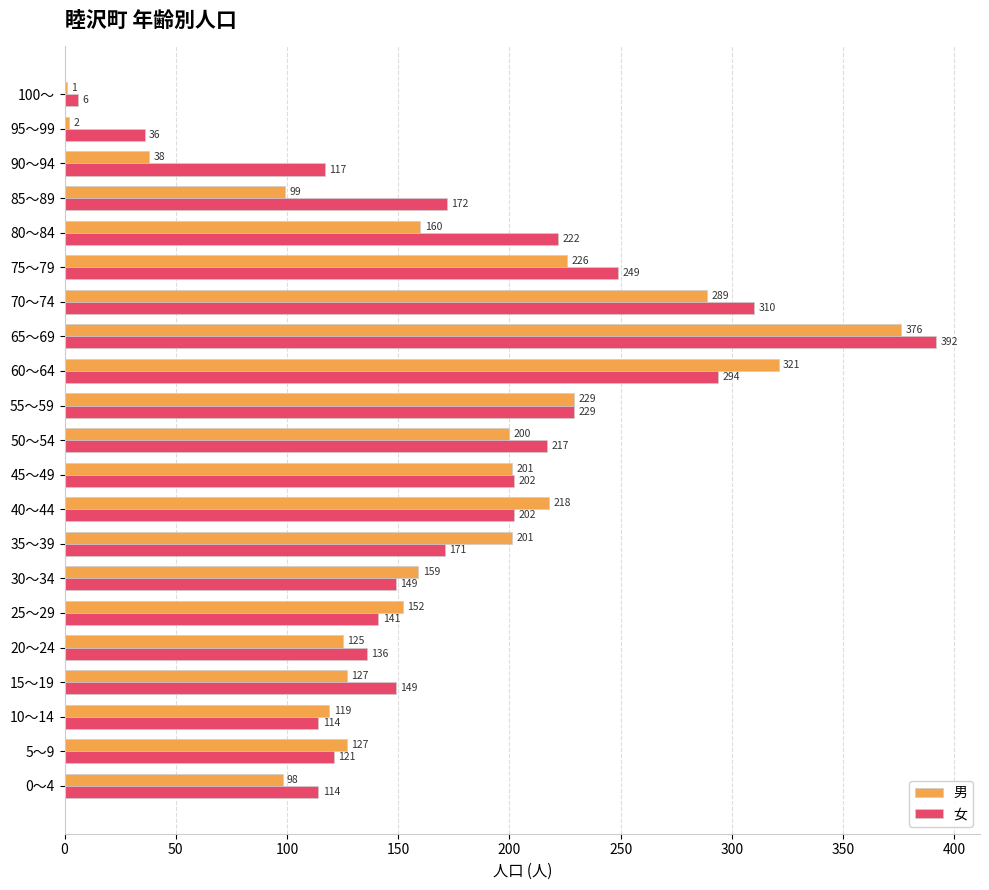

What is the sum of the 女 values at 90～94 and 50～54?

334